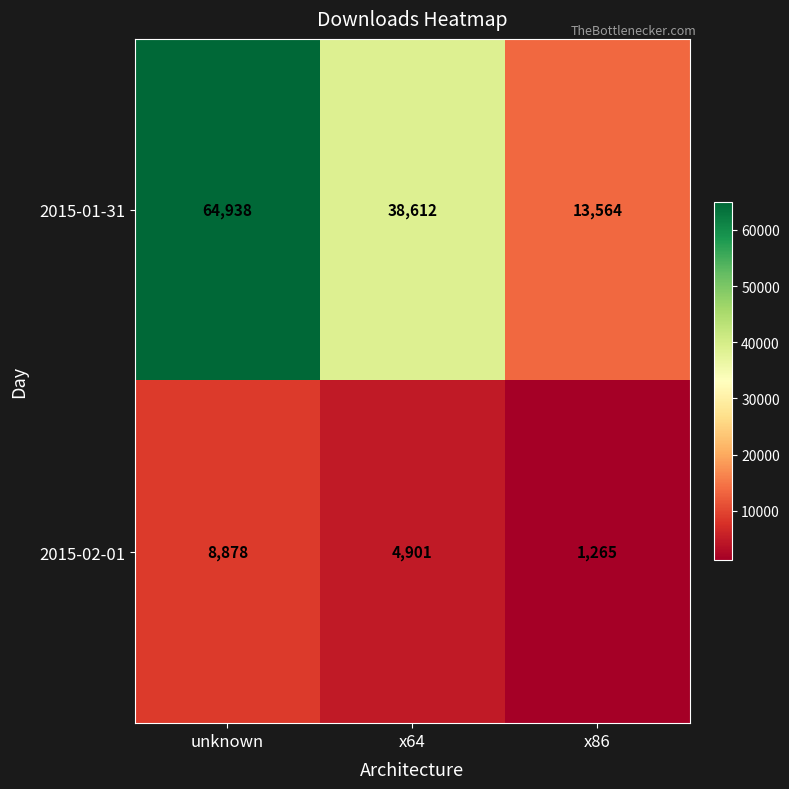

Reading left to right, extract all data points from this chart.

2015-01-31: unknown=64938	x64=38612	x86=13564
2015-02-01: unknown=8878	x64=4901	x86=1265